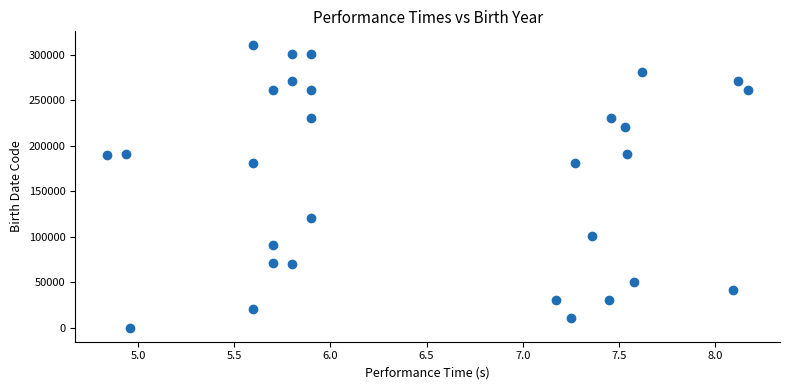

What is the range of Y values (max minus min)?

310098